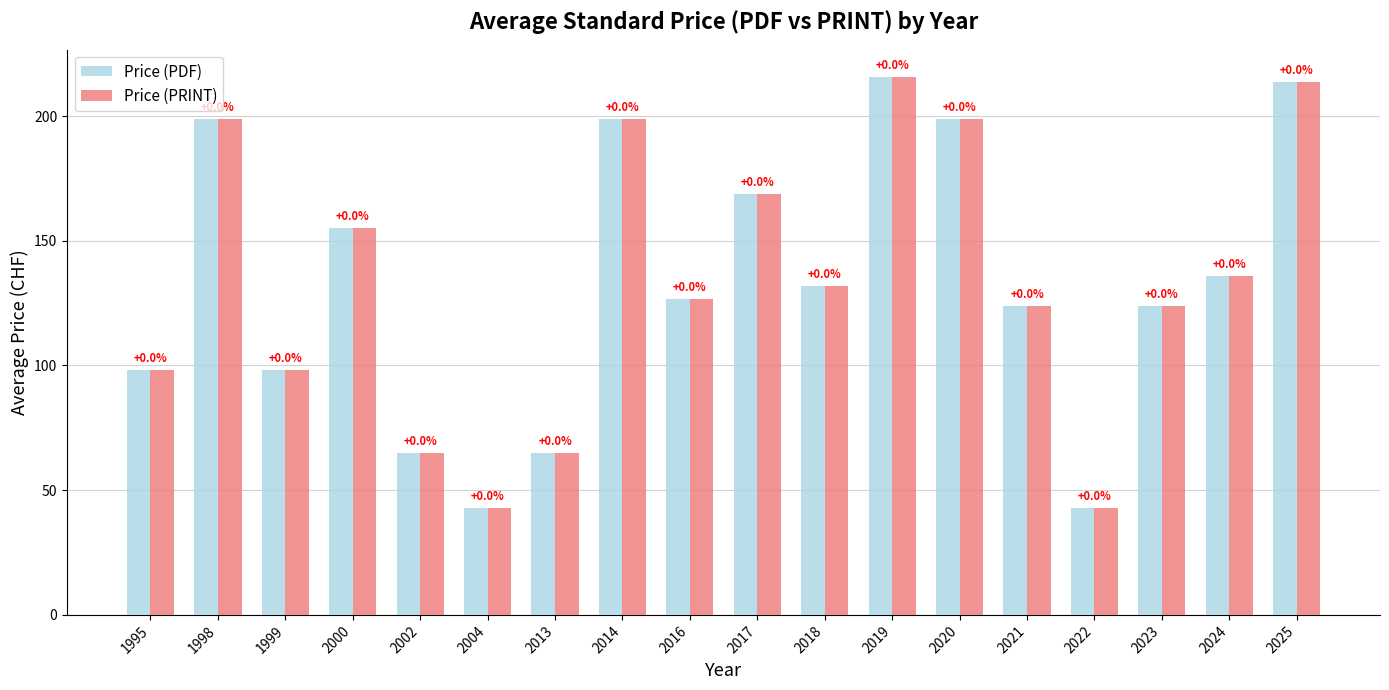

What are all the series names shown in the legend?

Price (PDF), Price (PRINT)